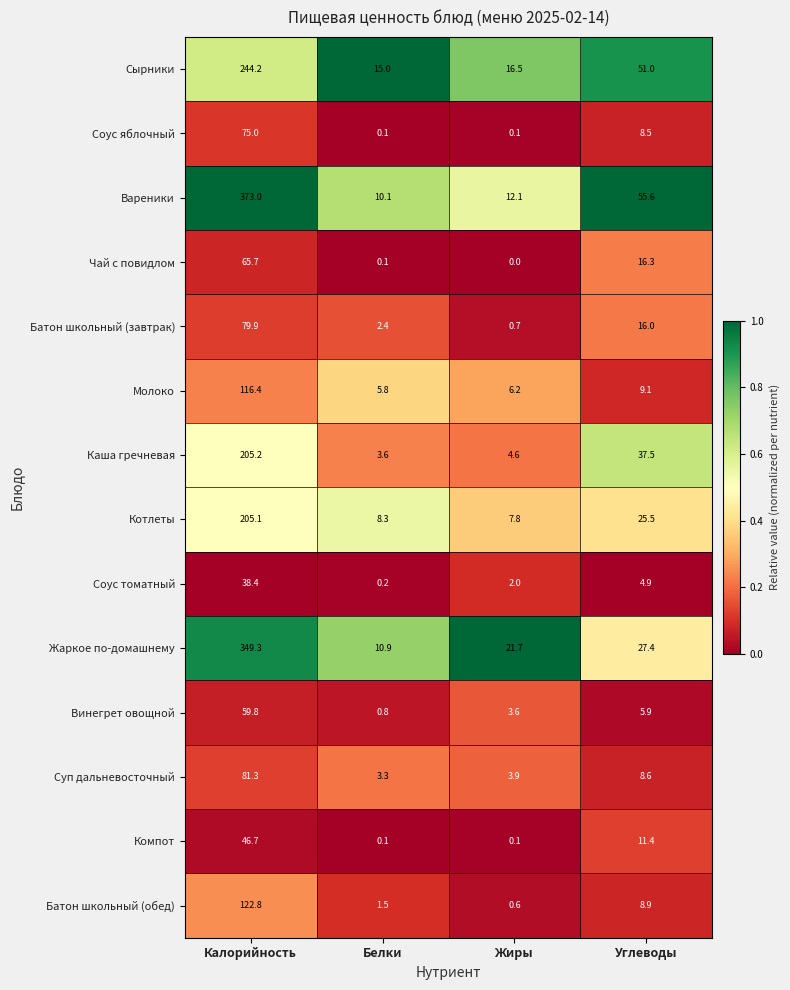

At which label is Молоко closest to 61?

Углеводы